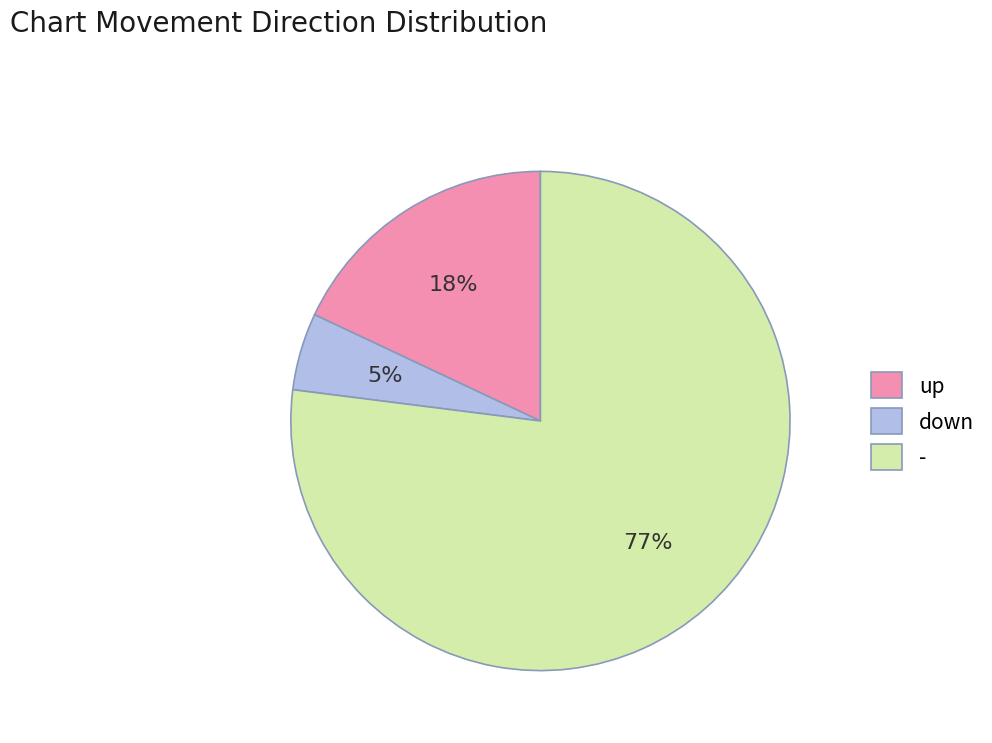

Count the number of slices in the pie.

3